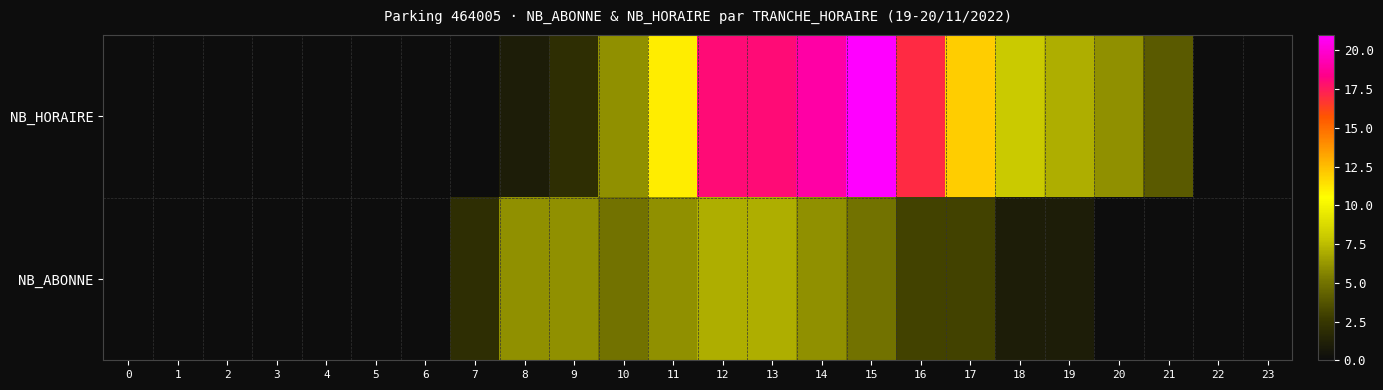

What is the difference between the highest and lowest values at 21?

4